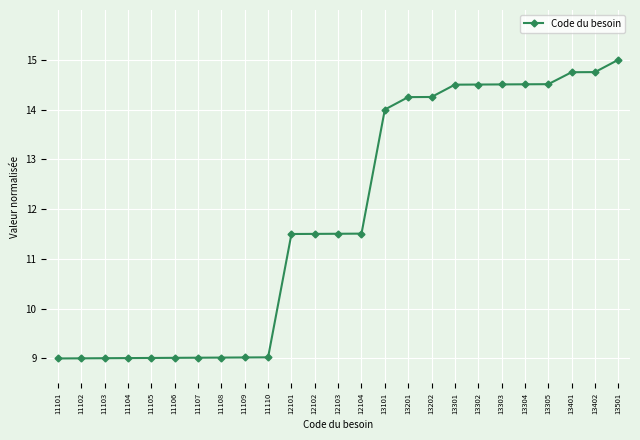

What is the greatest value displayed?

15.0